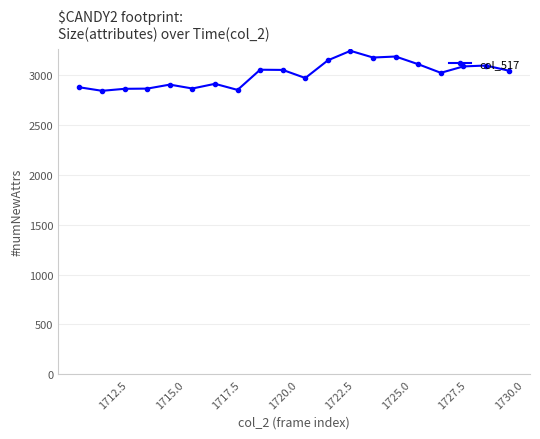

True or false: there are more than 2 points higher than both neighbors.

True